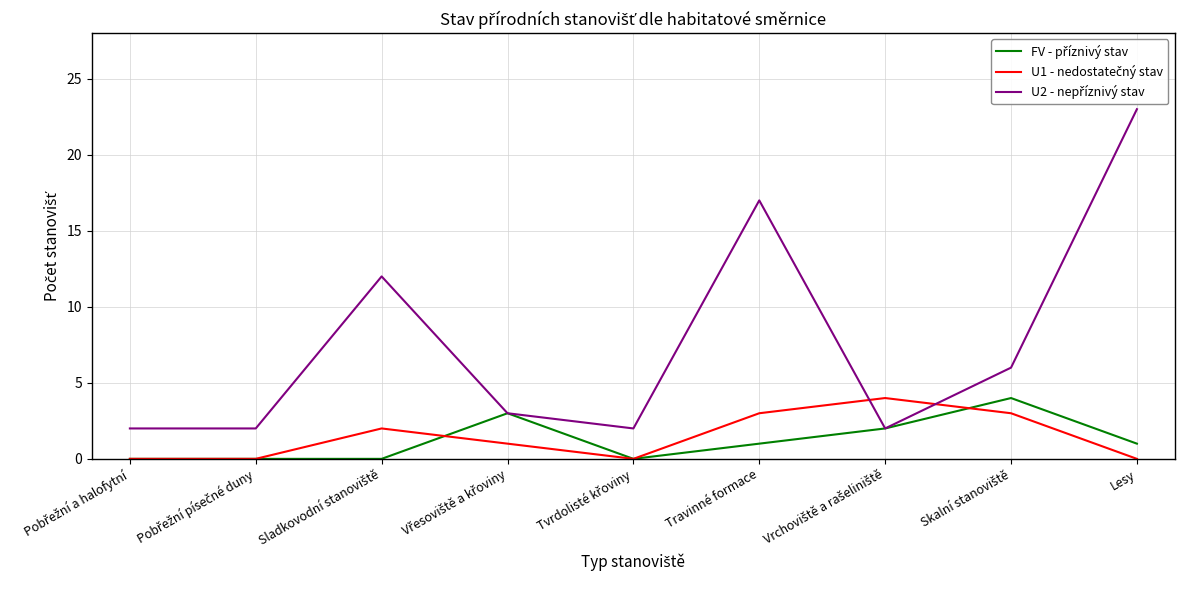

At which category is the sum across all series the highest?

Lesy